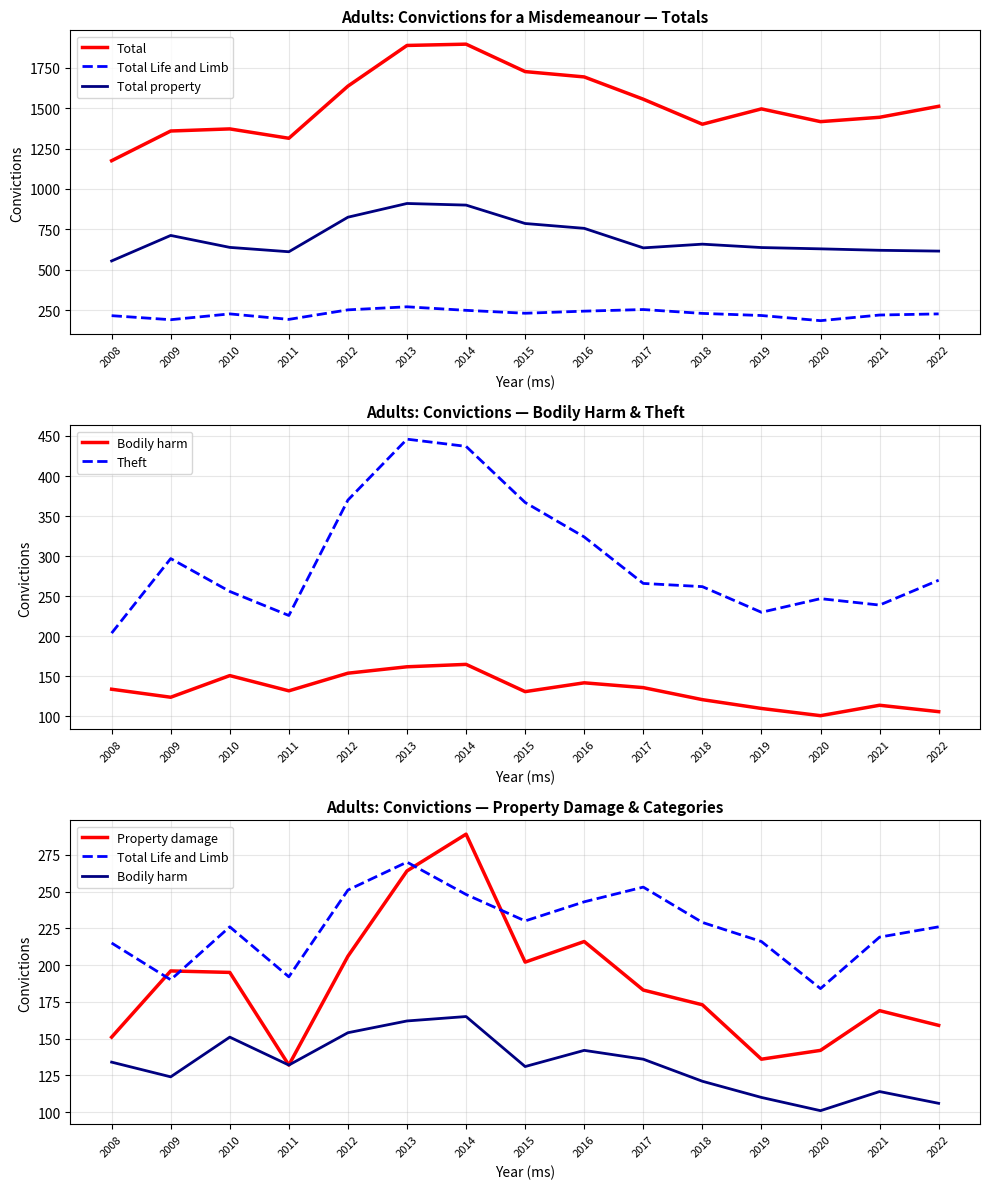

Reading left to right, what are all the values shown in this chart?

Total: 1175	1359	1372	1314	1637	1889	1897	1727	1694	1556	1401	1496	1417	1444	1512
Total Life and Limb: 215	190	226	192	251	270	248	230	243	253	229	216	184	219	226
Total property: 554	712	638	611	825	910	900	786	756	635	658	637	629	620	615
Bodily harm: 134	124	151	132	154	162	165	131	142	136	121	110	101	114	106
Theft: 204	297	256	226	370	446	437	367	324	266	262	230	247	239	270
Property damage: 151	196	195	132	206	264	289	202	216	183	173	136	142	169	159